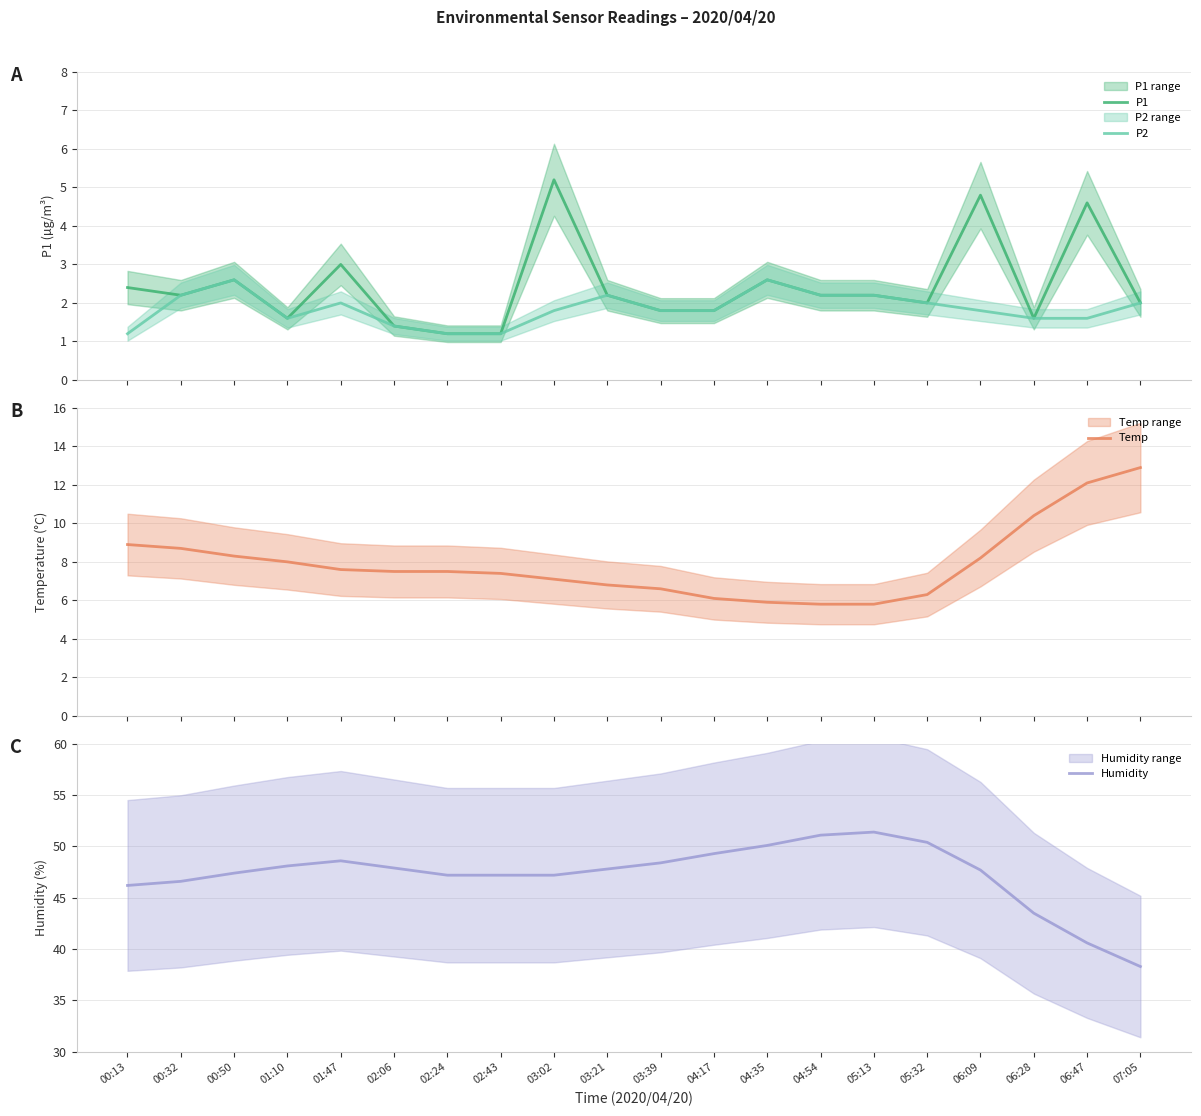

Which series has the largest total across all categories?

Humidity